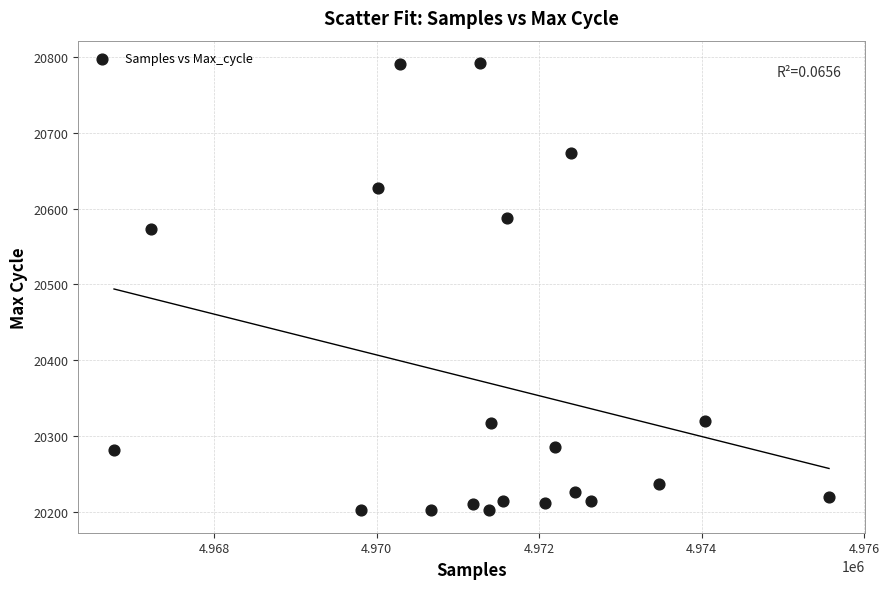

What Y value in the scatter plot is closest to 20497?

20573